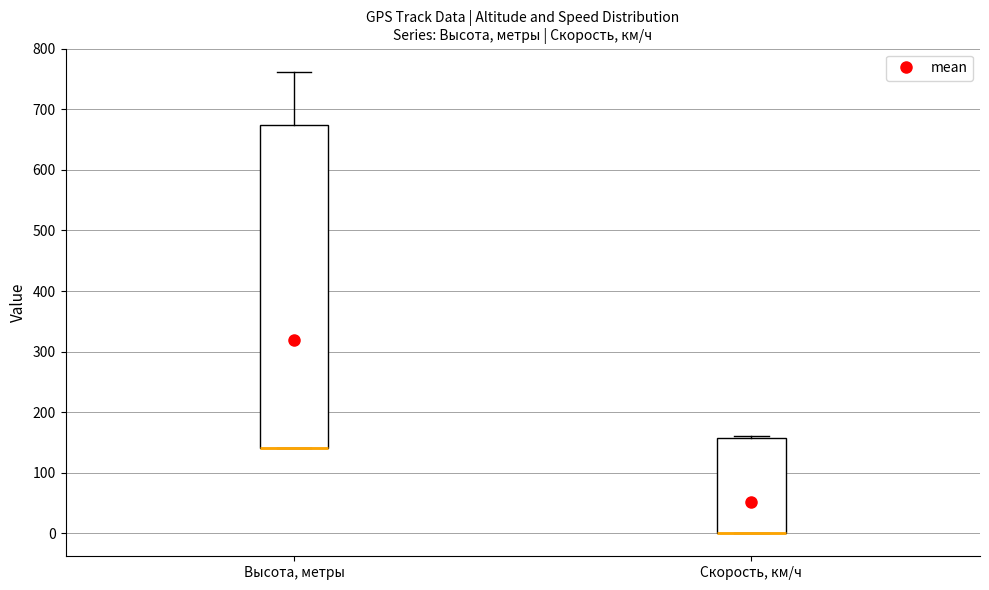

Where is the lower edge of the box for Скорость, км/ч on the y-axis? The values are not printed on the chart, so give them approximately, as read against the axis.

0